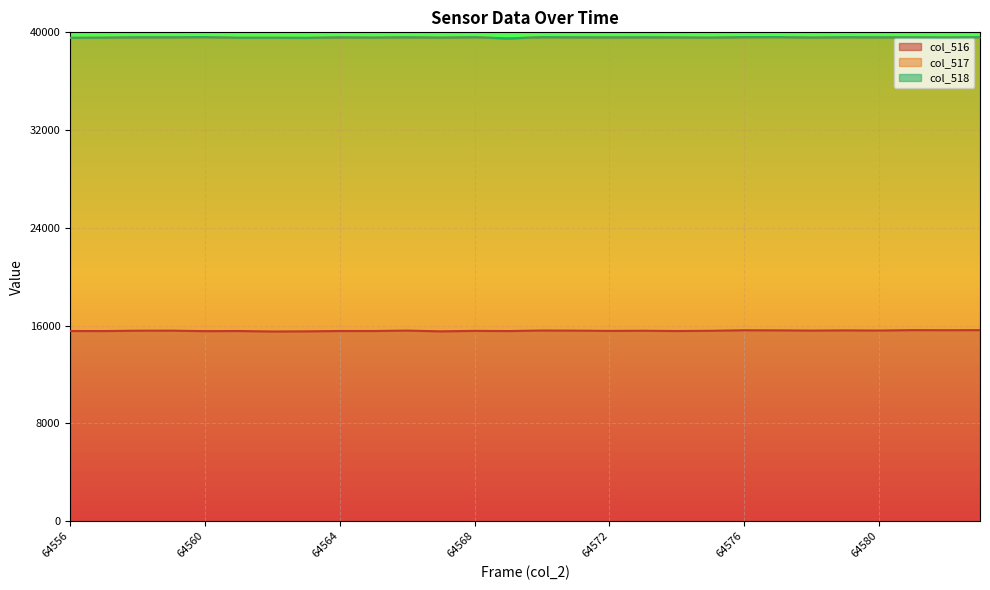

What is the difference between the col_516 values at 64572 and 64561?

13